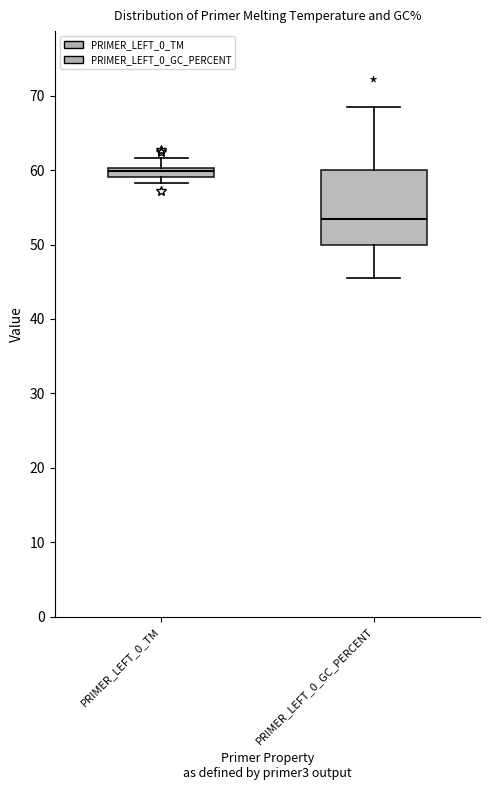

Which box has the highest median line?

PRIMER_LEFT_0_TM